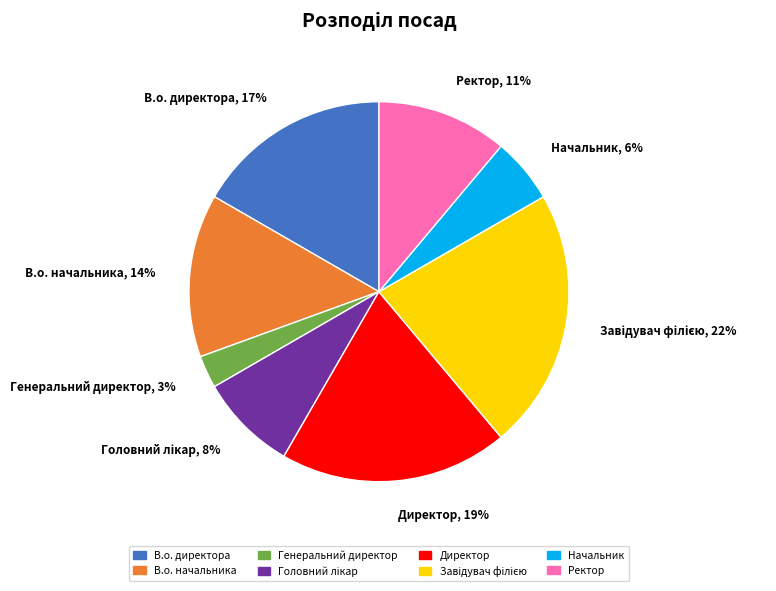

To the nearest percent, what is the difference between the В.о. директора, 17% and В.о. начальника, 14% slice percentages?

3%